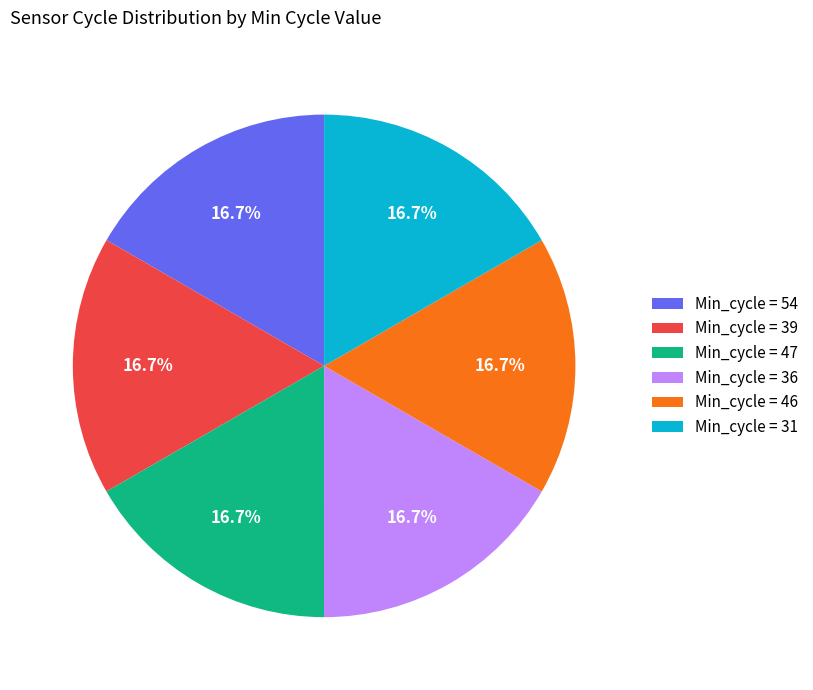

What is the ratio of the value at Min_cycle = 39 to the value at Min_cycle = 31?

1.0